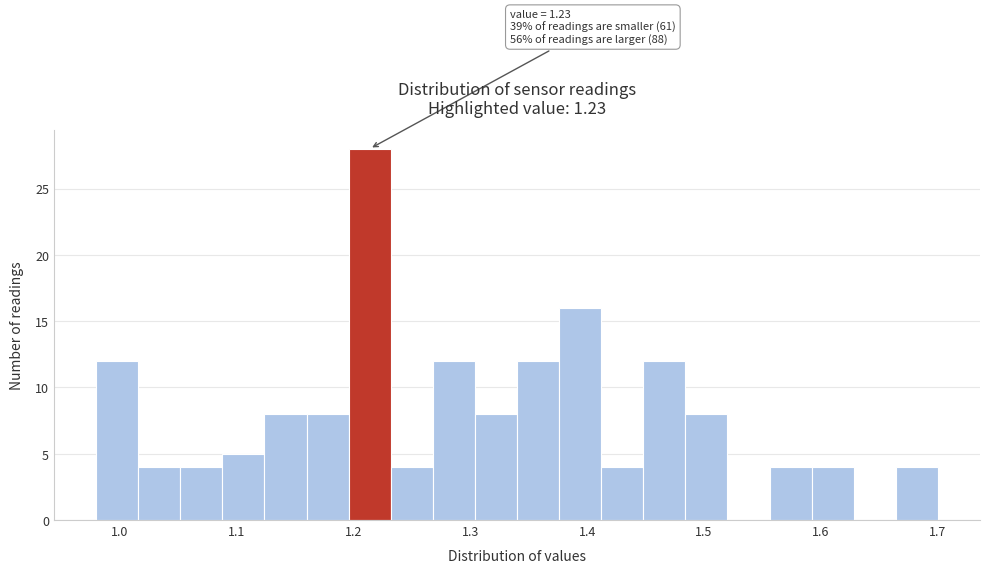

Around what value on the x-axis is the tallest bar? Give the approximate position of its centre, as read against the axis.

1.21